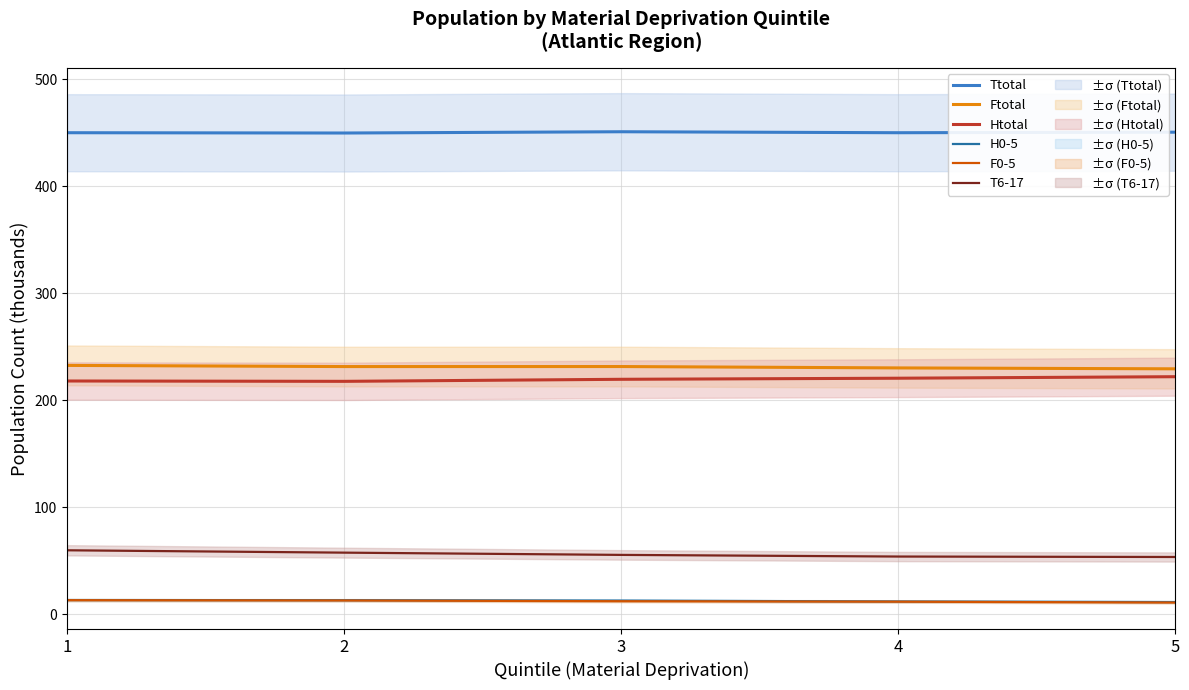

Does the chart display data point markers on the line(s)?

No